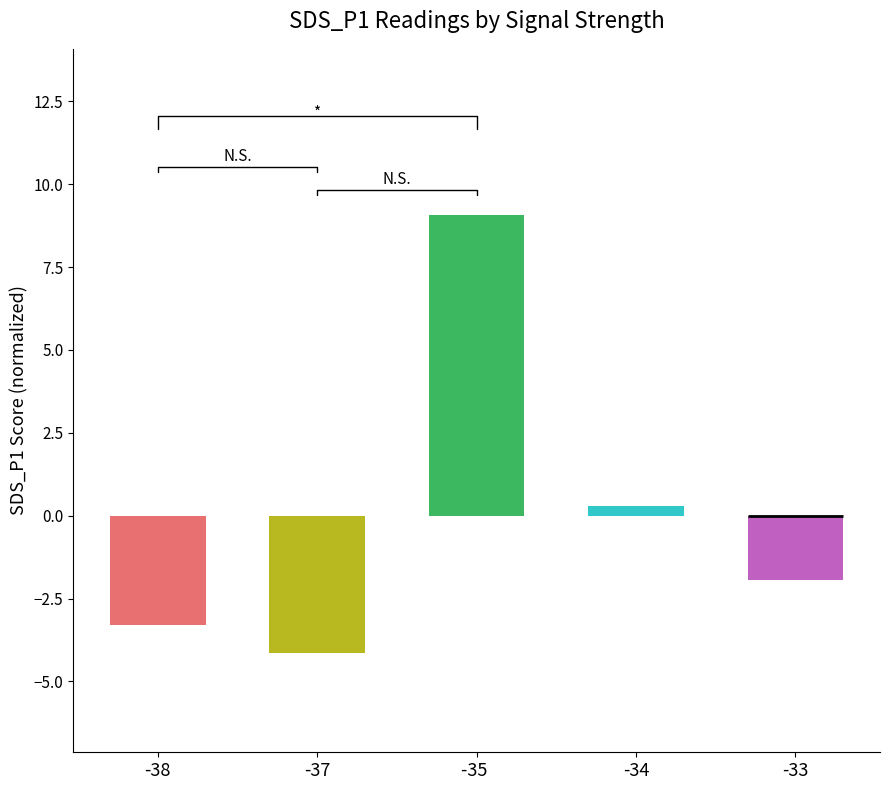

What is the value of the 4th bar from the left?

0.3